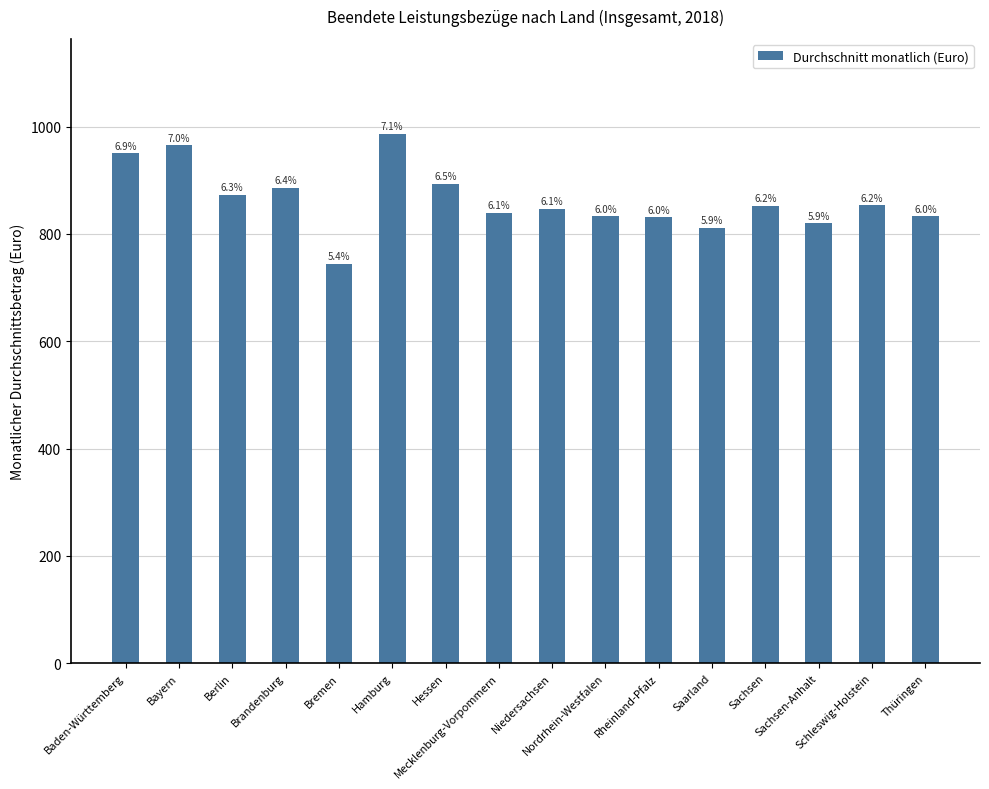

Reading left to right, what are all the values shown in this chart?

Baden-Württemberg=950	Bayern=965	Berlin=873	Brandenburg=886	Bremen=744	Hamburg=986	Hessen=893	Mecklenburg-Vorpommern=839	Niedersachsen=847	Nordrhein-Westfalen=833	Rheinland-Pfalz=831	Saarland=811	Sachsen=852	Sachsen-Anhalt=820	Schleswig-Holstein=853	Thüringen=833